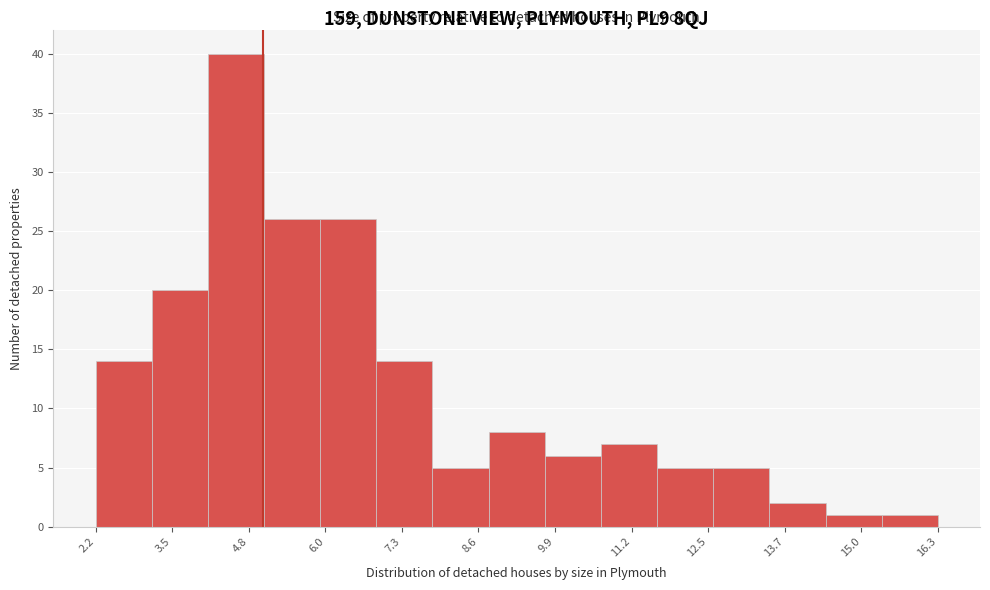

Reading left to right, transcribe this chart: for each bar, give the range it covers on the x-axis and its height. Neither the bar edges nor the heights are printed on the chart, so give them approximately, as read against the axes.

2.20 to 3.14: 14
3.14 to 4.08: 20
4.08 to 5.02: 40
5.02 to 5.96: 26
5.96 to 6.90: 26
6.90 to 7.84: 14
7.84 to 8.78: 5
8.78 to 9.72: 8
9.72 to 10.66: 6
10.66 to 11.60: 7
11.60 to 12.54: 5
12.54 to 13.48: 5
13.48 to 14.42: 2
14.42 to 15.36: 1
15.36 to 16.30: 1